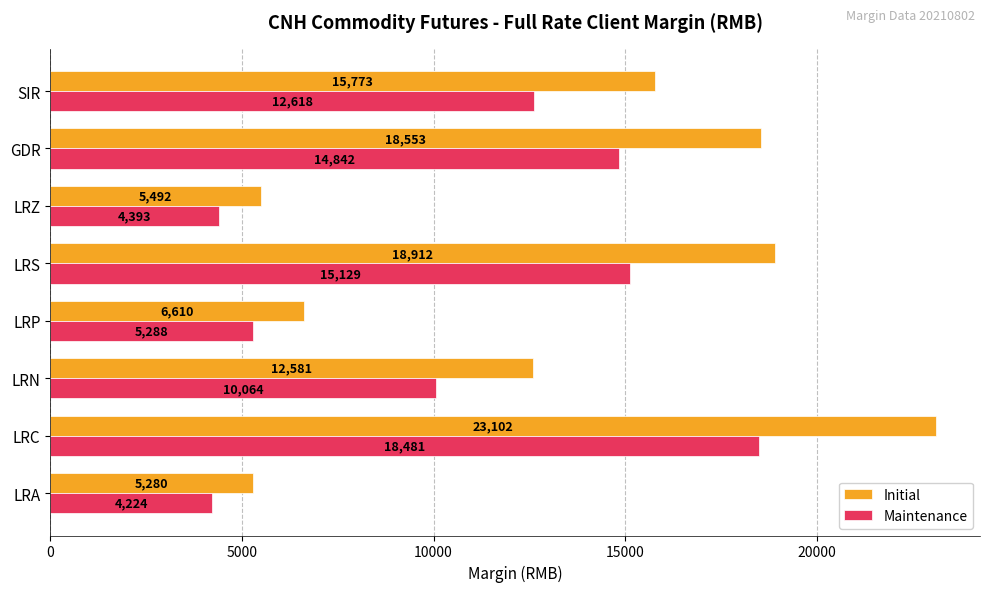

Which category has the lowest value in the Initial series?

LRA